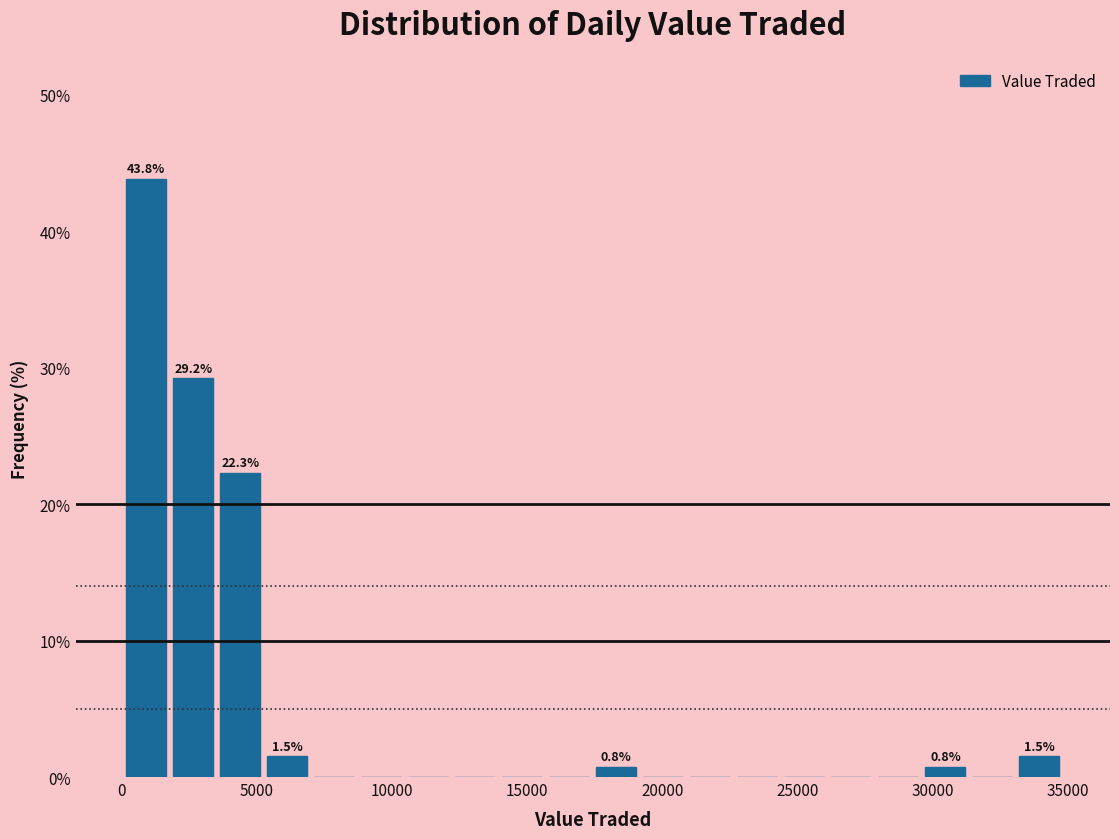

Read against the x-axis, roughly where is the centre of the tallest bar?

1000